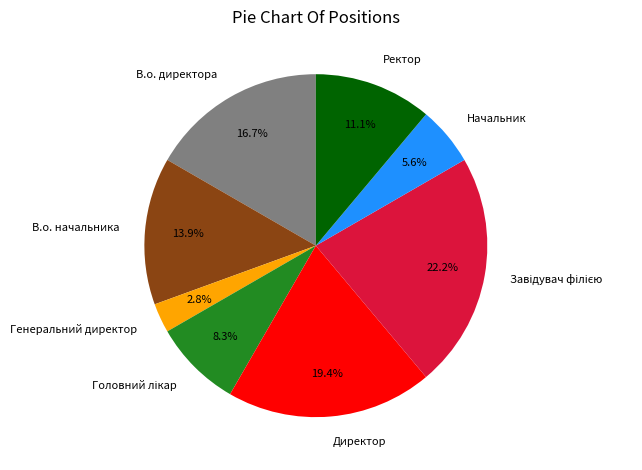

What is the smallest slice in the pie chart?

Генеральний директор